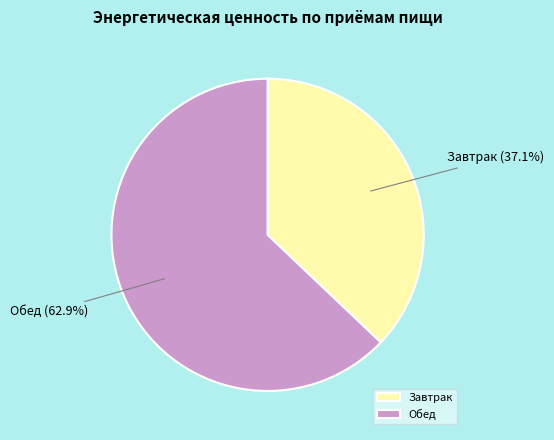

Between Обед and Завтрак, which is larger?

Обед